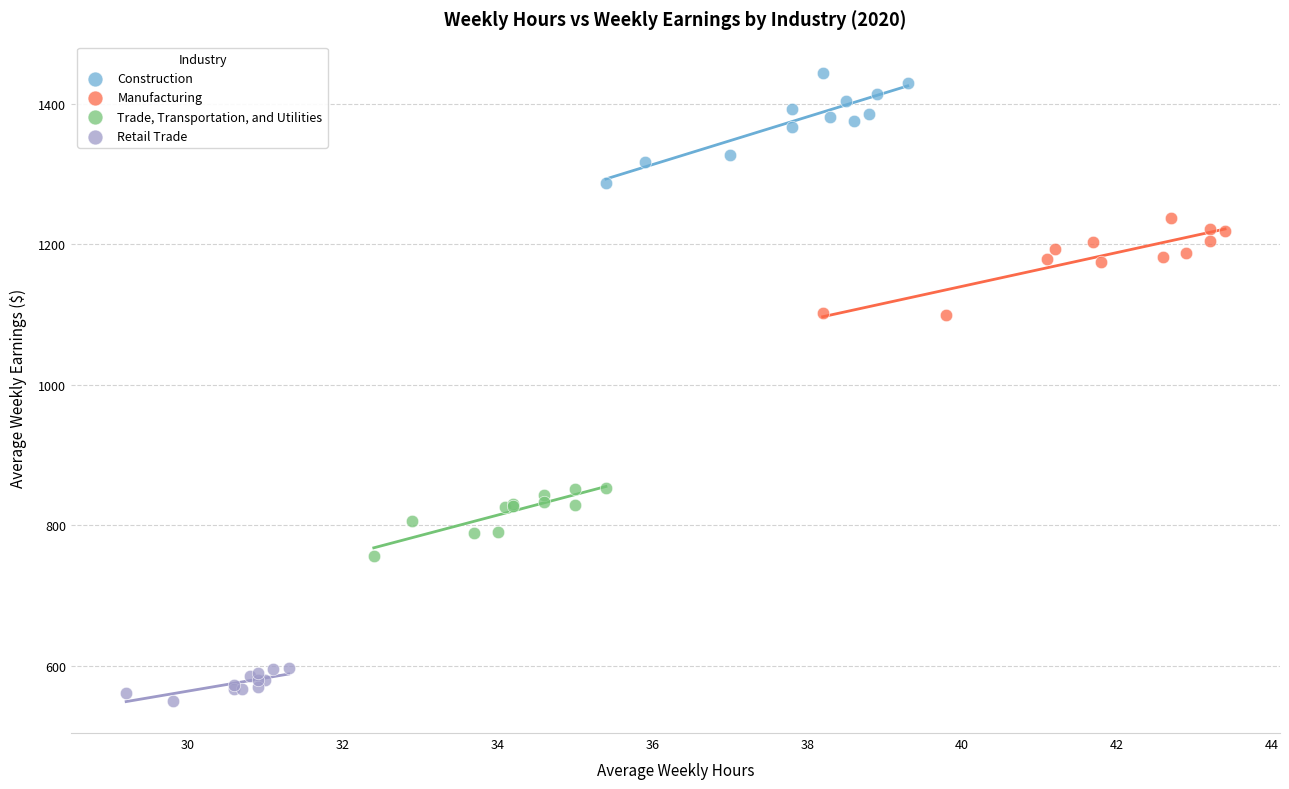

Which series reaches the maximum Y coordinate?

Construction